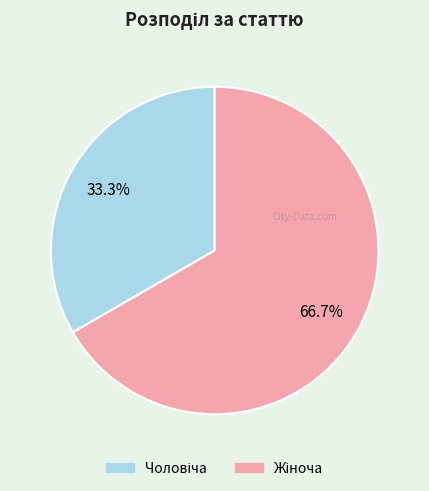

Is there any slice that represents more than half of the pie?

Yes